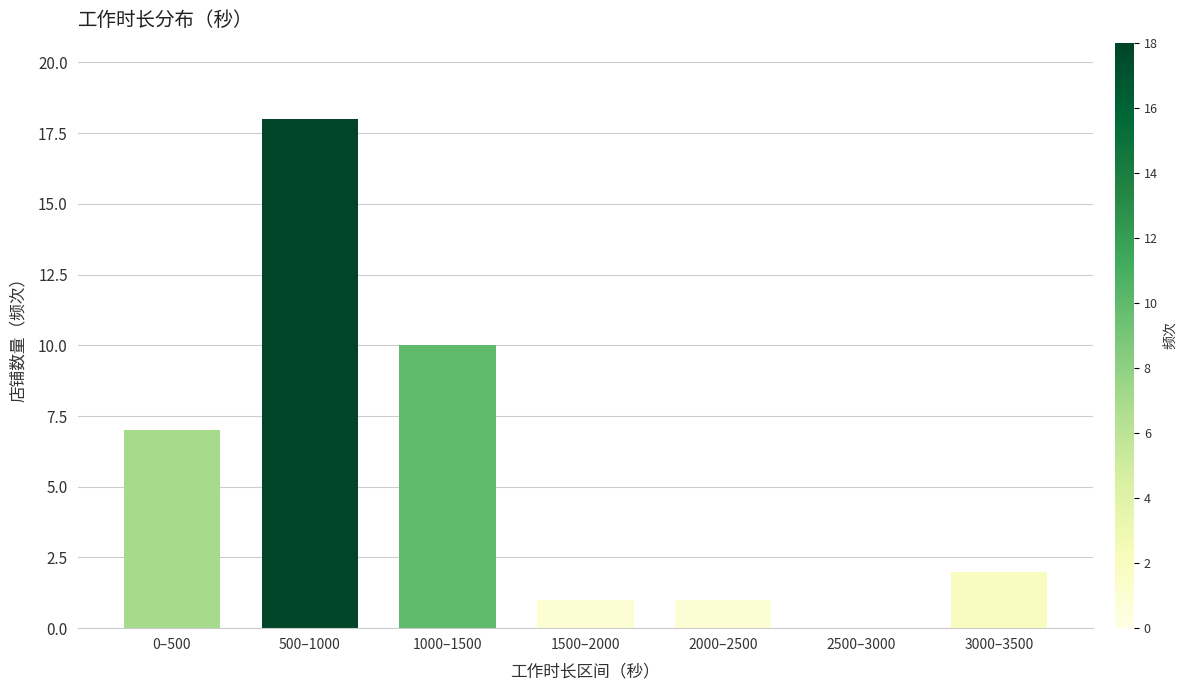

Reading right to left, list all the values displayed in this chart.

3000–3500=2	2500–3000=0	2000–2500=1	1500–2000=1	1000–1500=10	500–1000=18	0–500=7